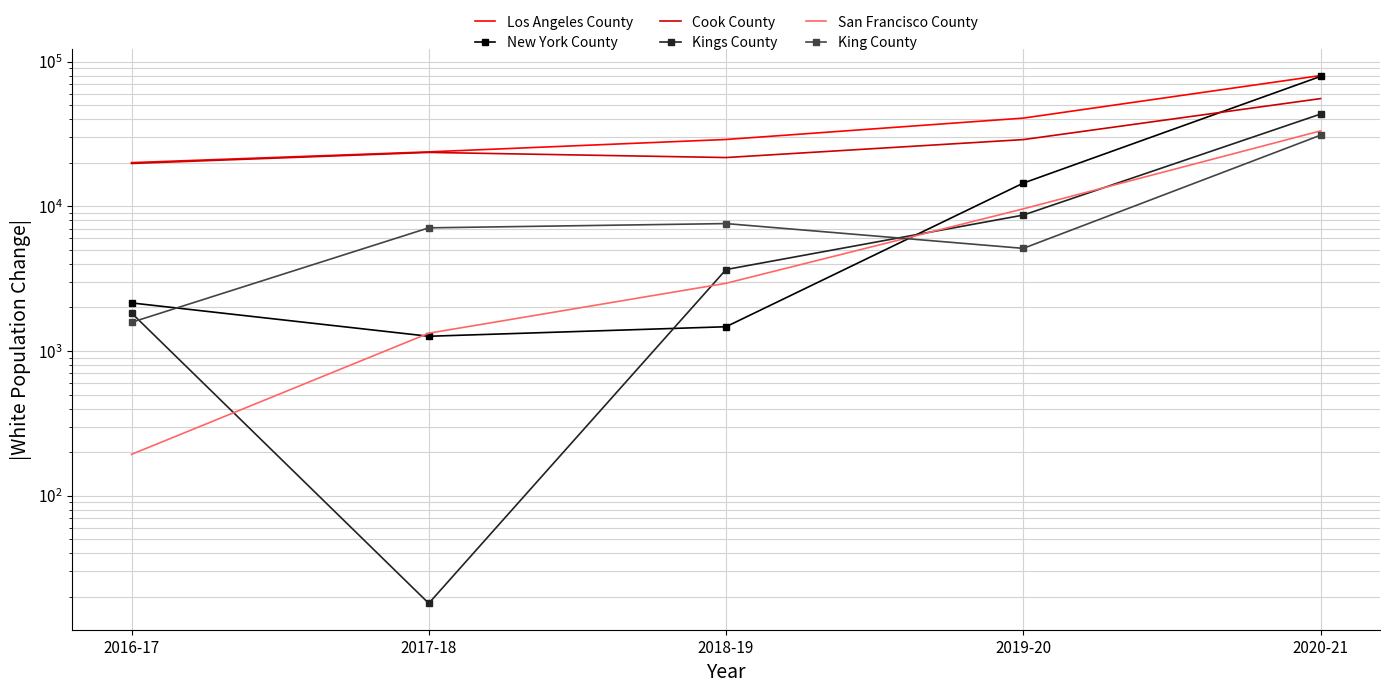

What are all the series names shown in the legend?

Los Angeles County, New York County, Cook County, Kings County, San Francisco County, King County